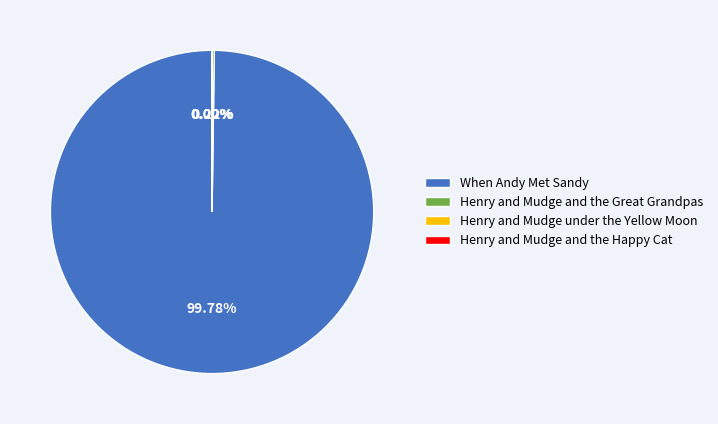

What is the majority slice?

When Andy Met Sandy